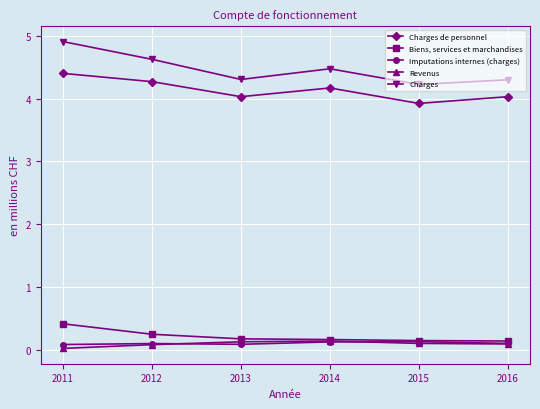

True or false: Biens, services et marchandises has a value of 0.7 at 2011.

False